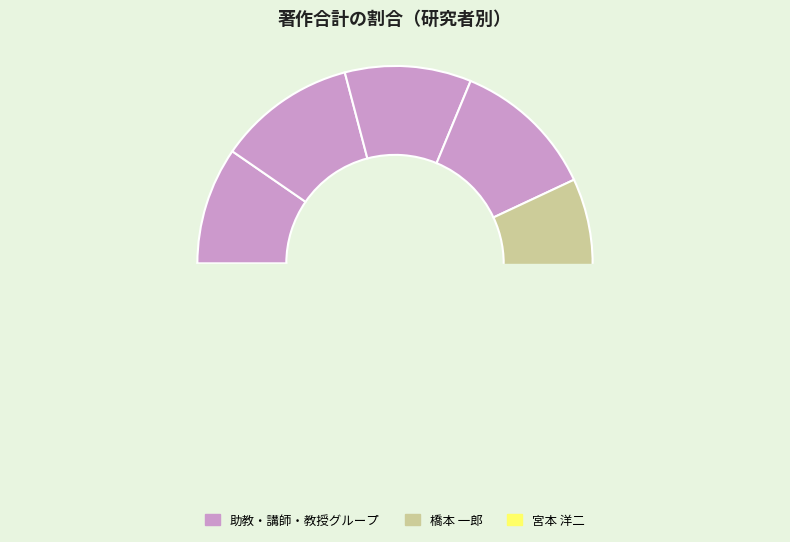

To the nearest percent, what is the difference between the largest and smallest slice percentages?

23%